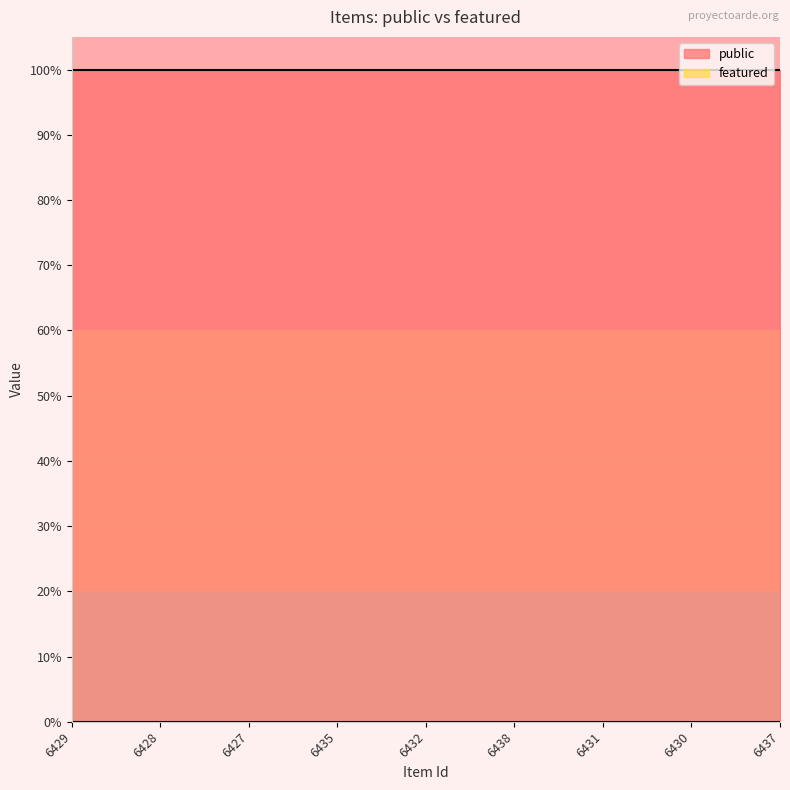

True or false: featured and public cross at least once.

False